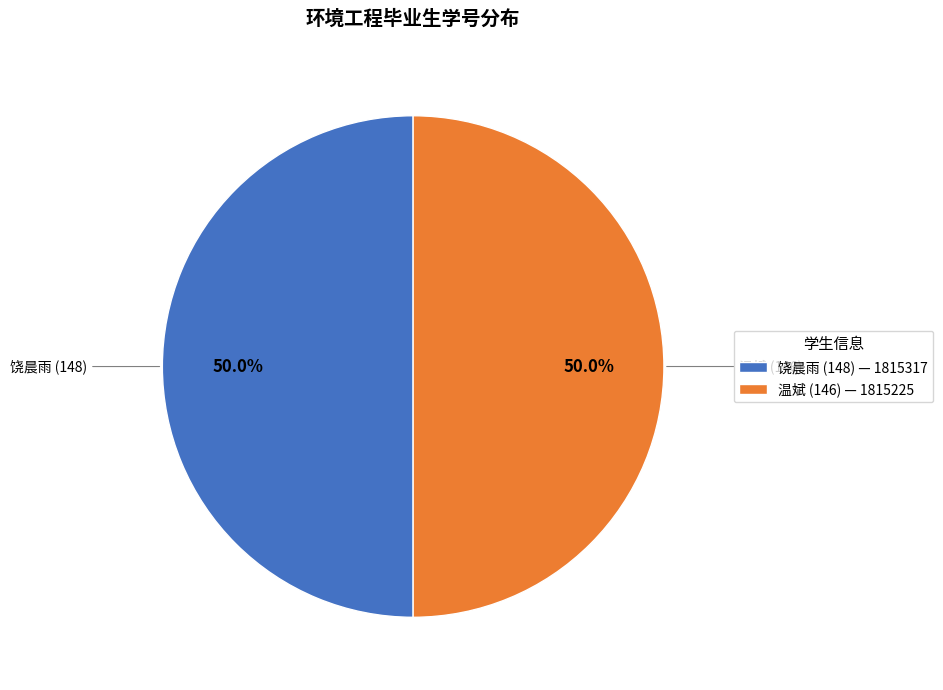

How many segments does this pie chart have?

2